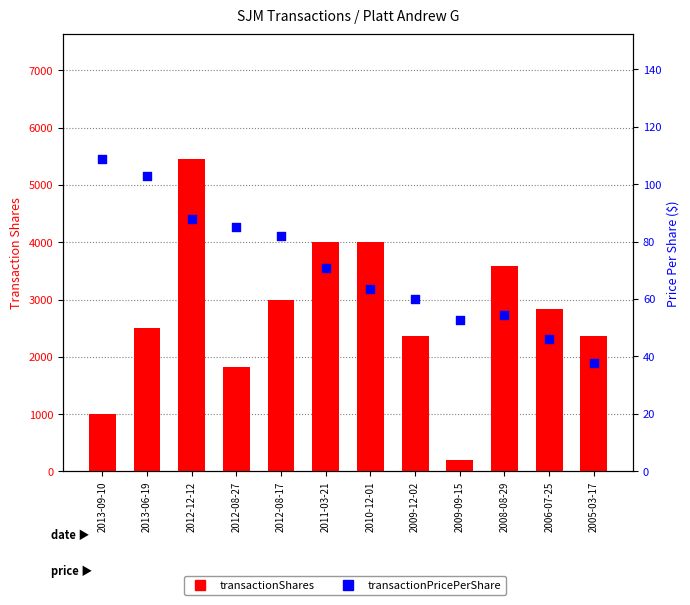

What are all the series names shown in the legend?

transactionShares, transactionPricePerShare